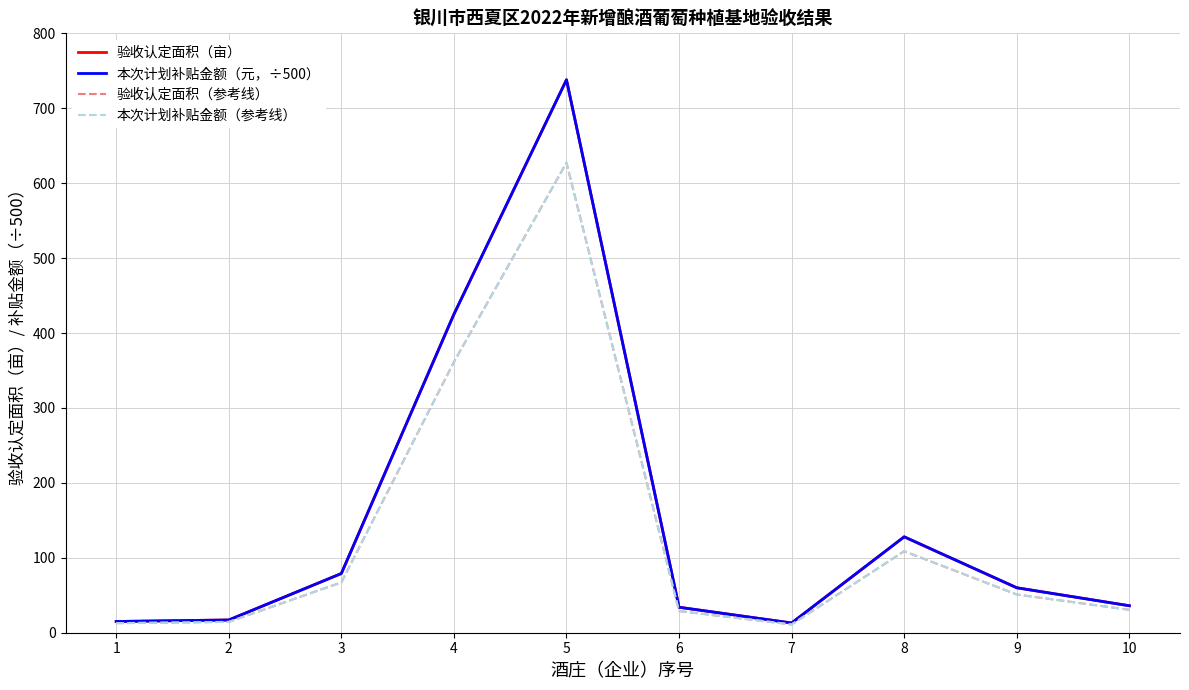

Does the chart have visible grid lines?

Yes